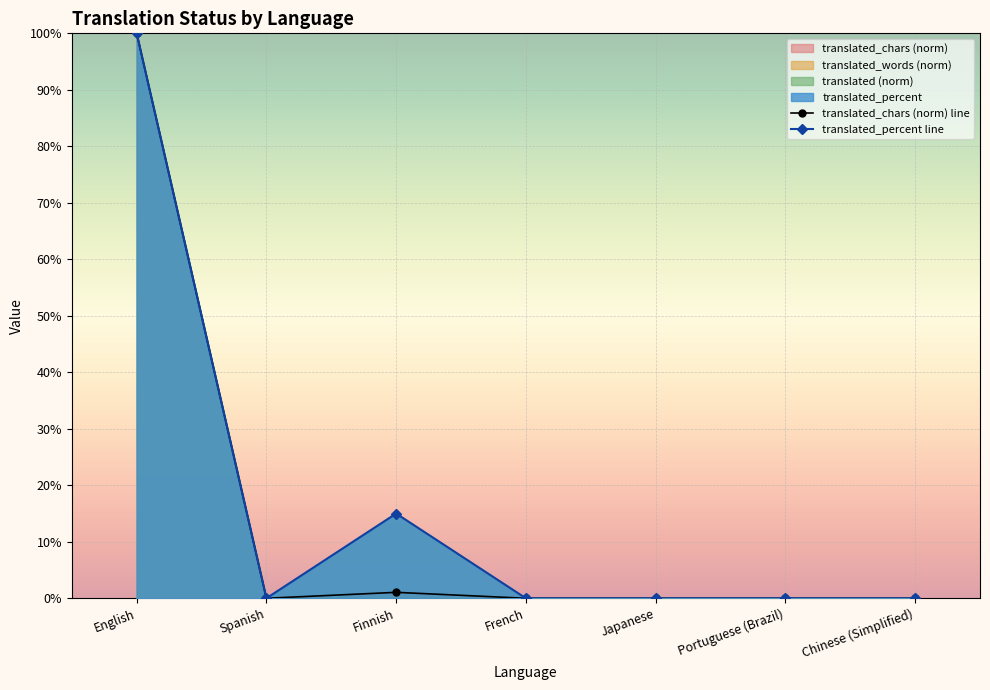

Reading left to right, extract all data points from this chart.

translated_chars (norm) line: 100.0	0.0	1.1	0.0	0.0	0.0	0.0
translated_percent line: 100.0	0.0	15.0	0.0	0.0	0.0	0.0